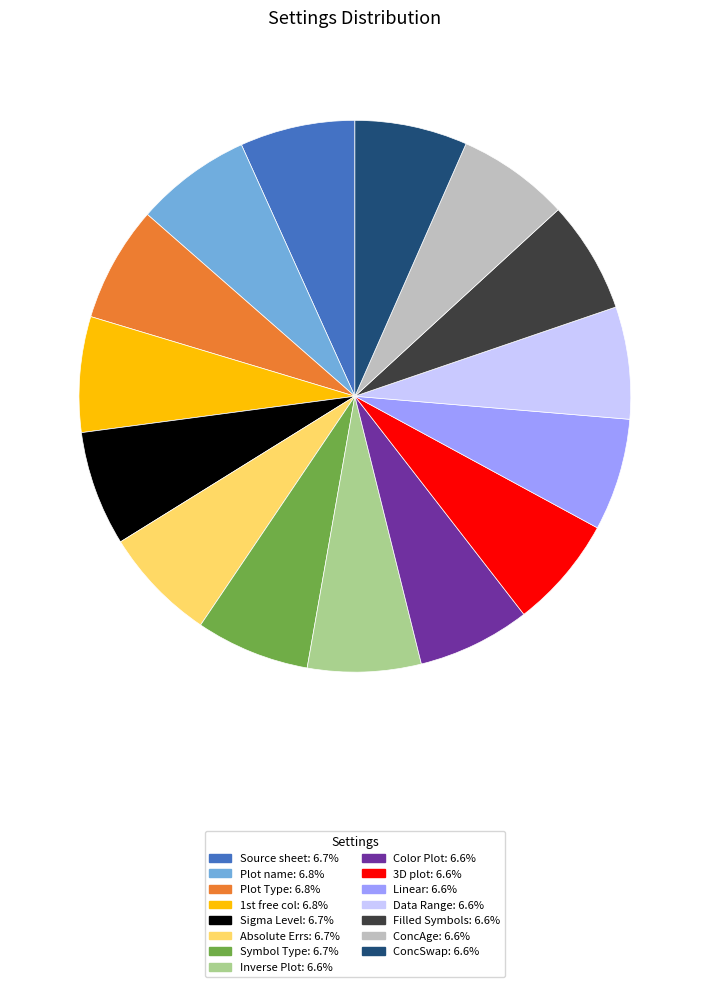

How many segments does this pie chart have?

15